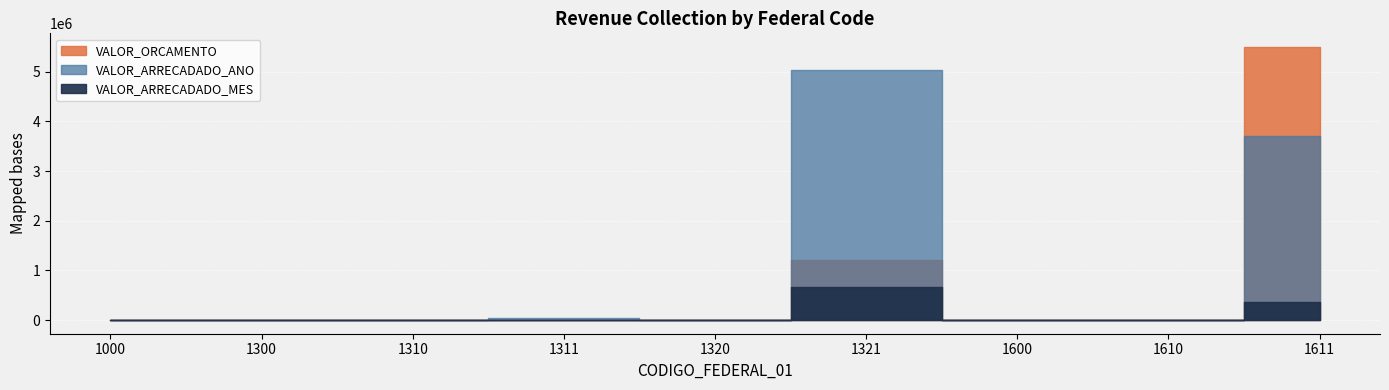

How many lines are shown in the chart?

3